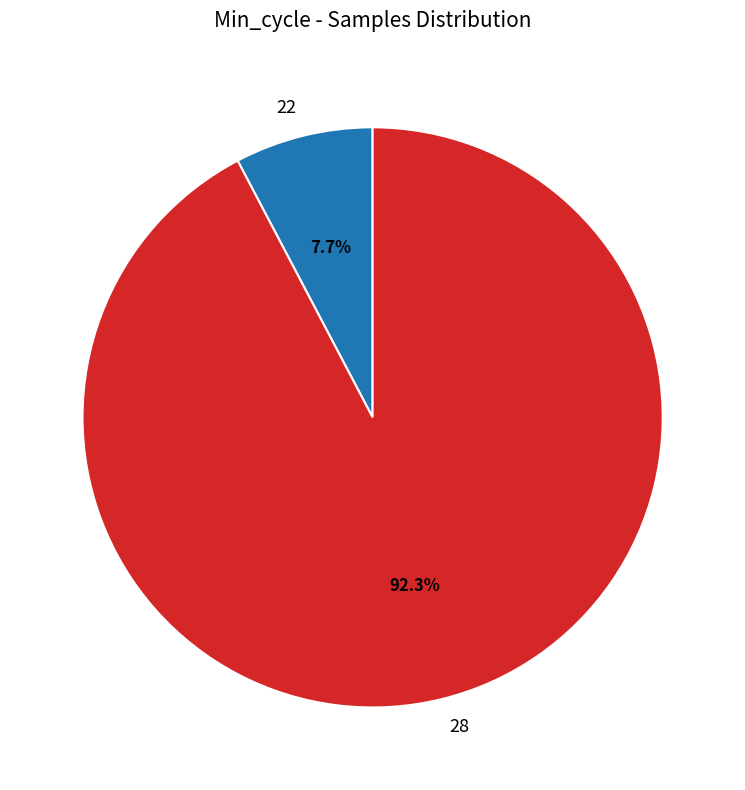

How much of the chart is everything except 22?

92.3%